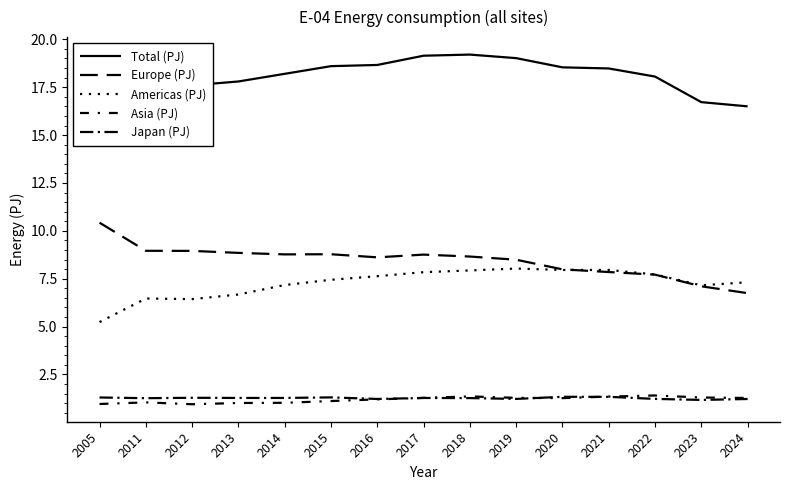

What is the value of the Europe (PJ) point at the 15th from the left?

6.7